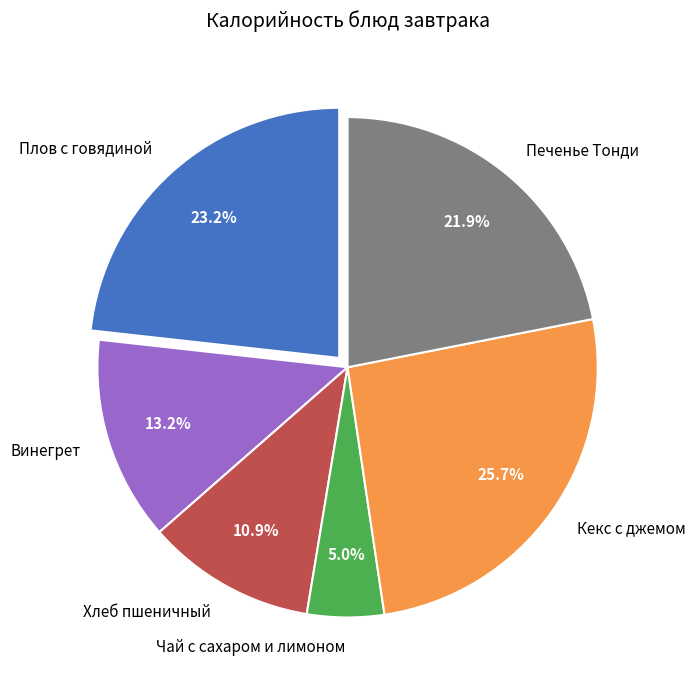

Is there a majority slice in this chart?

No